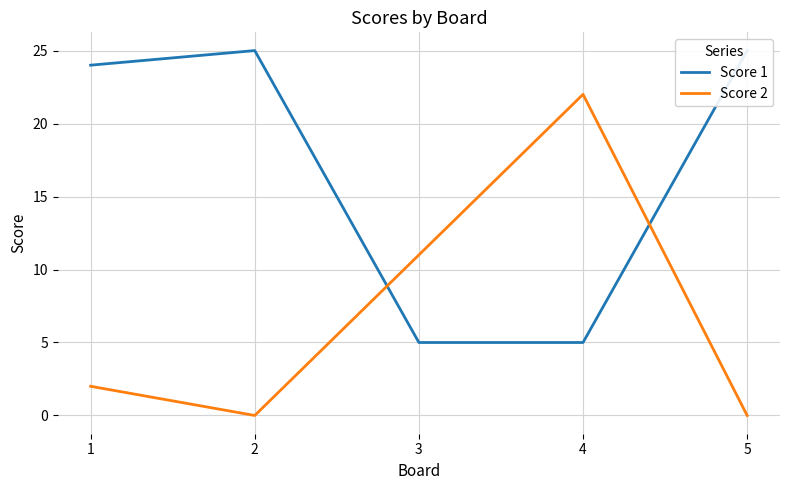

In Score 1, how many points are higher than both neighbors (excluding endpoints)?

1